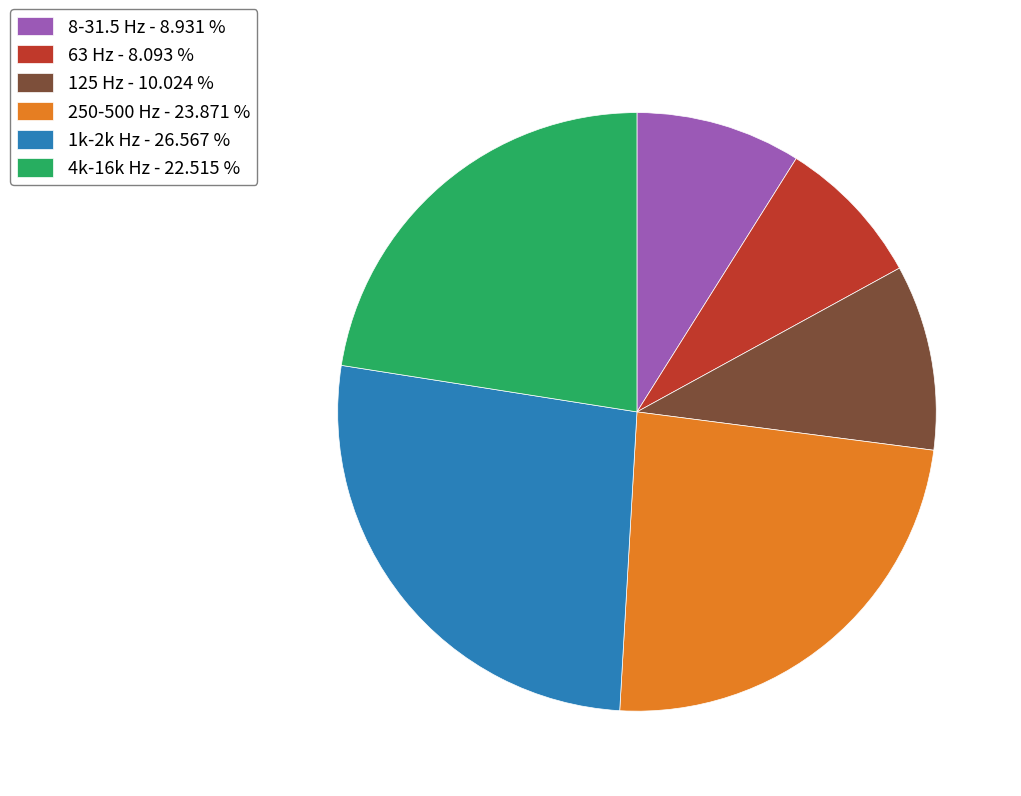

Which category has the biggest portion of the pie?

1k-2k Hz - 26.567 %